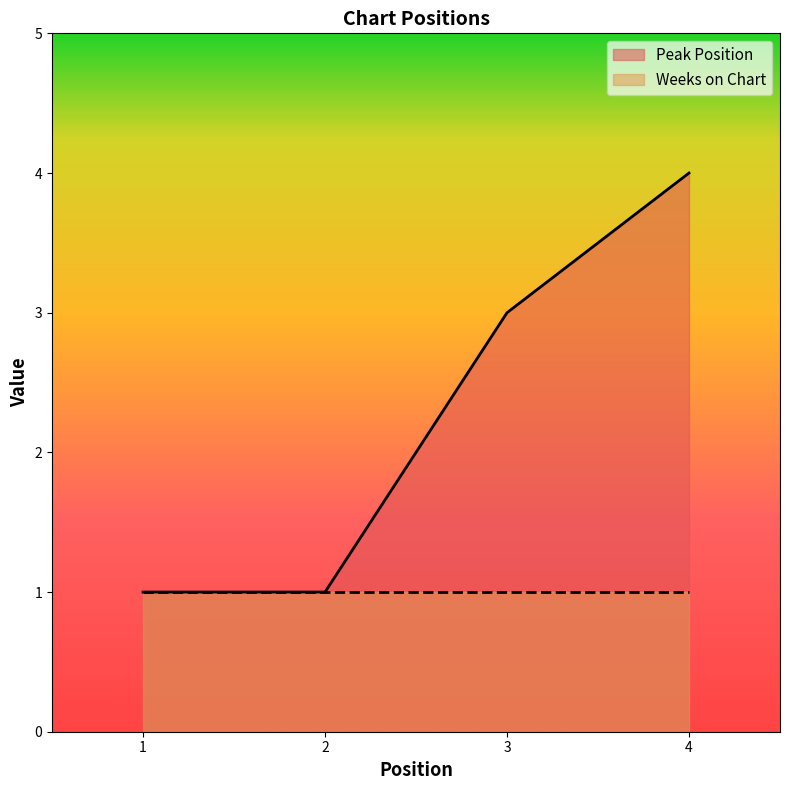

Where does the data first go above 3?

4